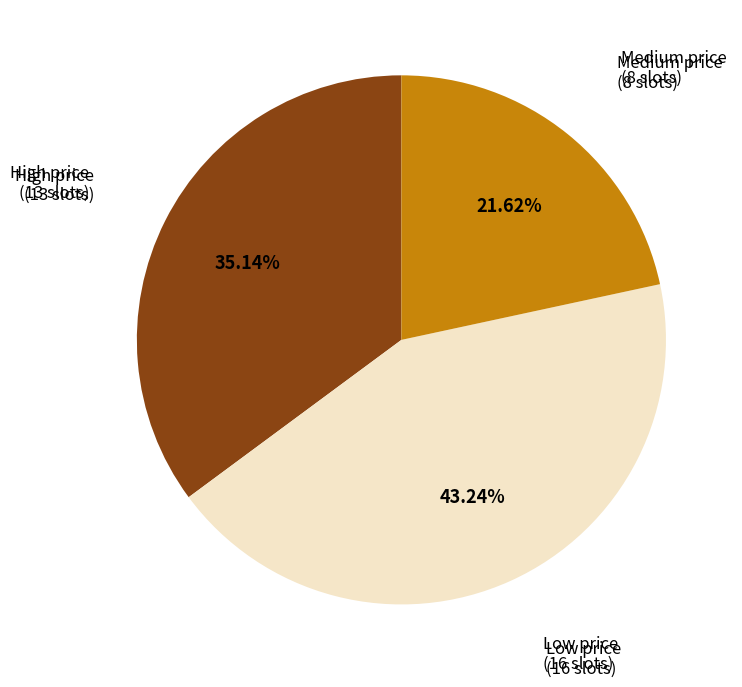

Between Low price (16 slots) and Medium price (8 slots), which is larger?

Low price (16 slots)